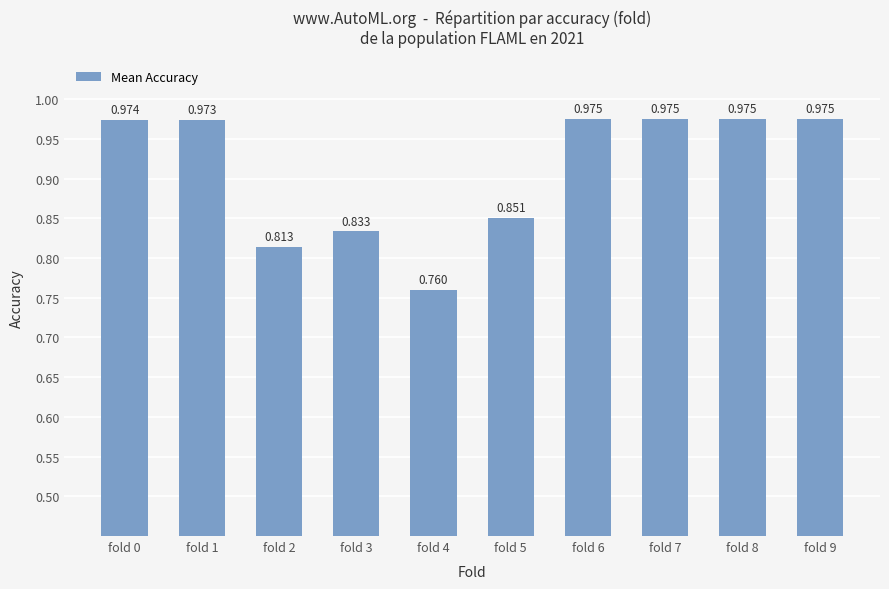

The value at fold 8 is 0.5. True or false?

False